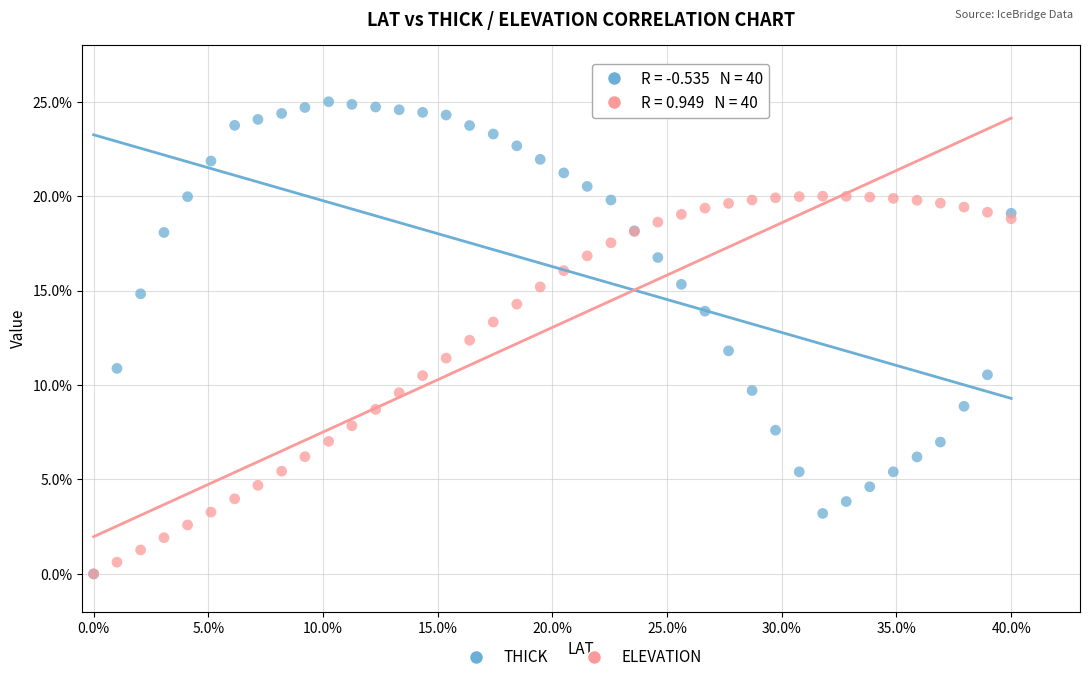

Which series contains the highest Y value?

THICK